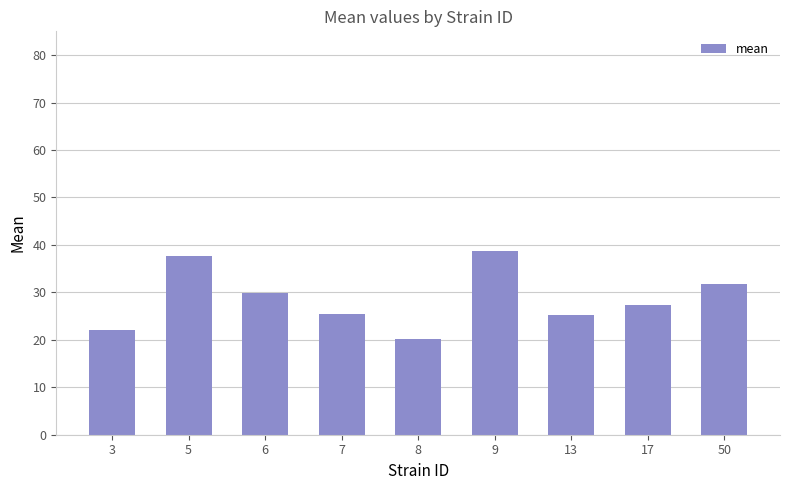

Is it true that the value at 13 is 25.3?

True